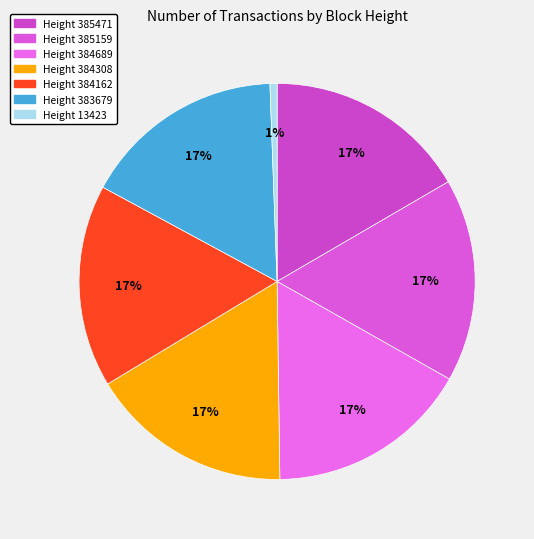

Is there a majority slice in this chart?

No